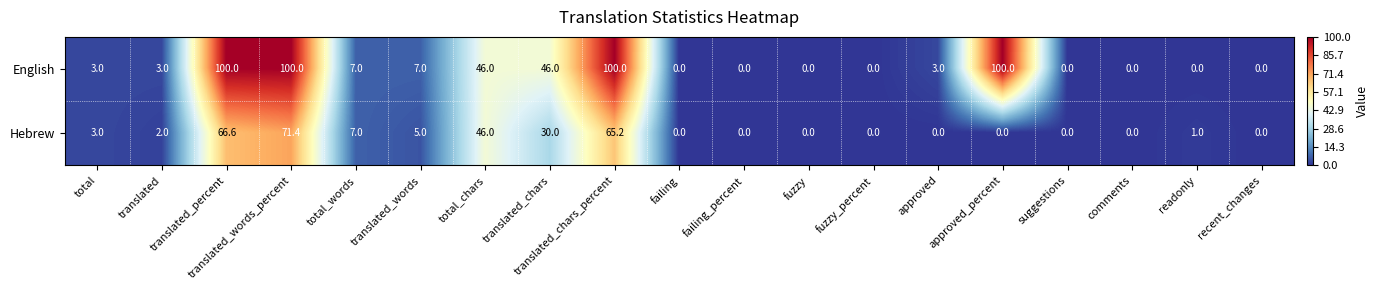

The value of Hebrew at translated_words is 5.0. True or false?

True